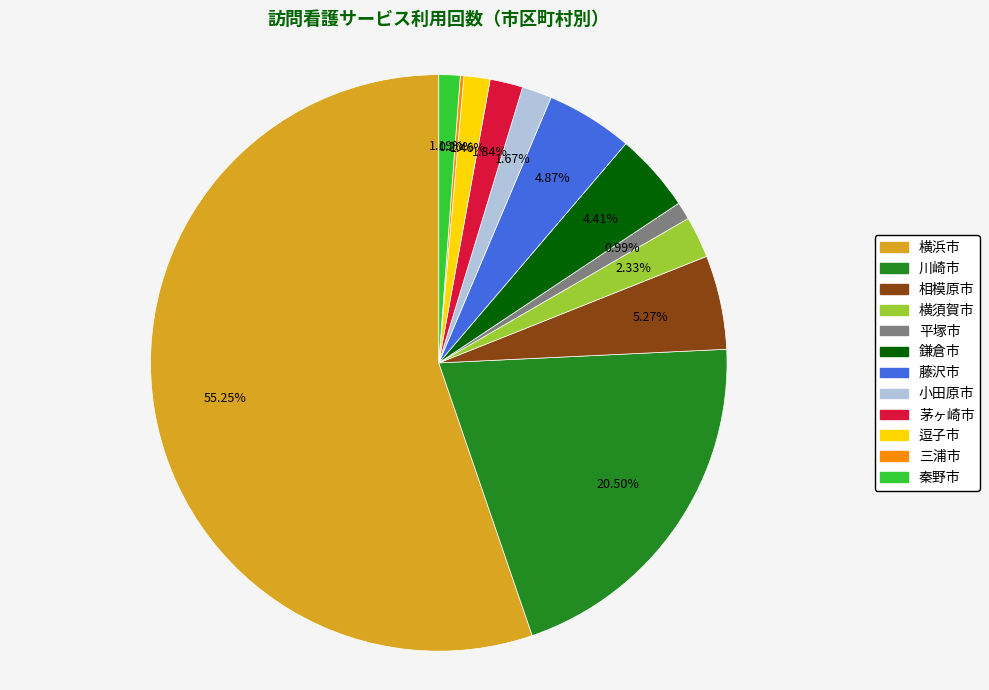

Is there a majority slice in this chart?

Yes